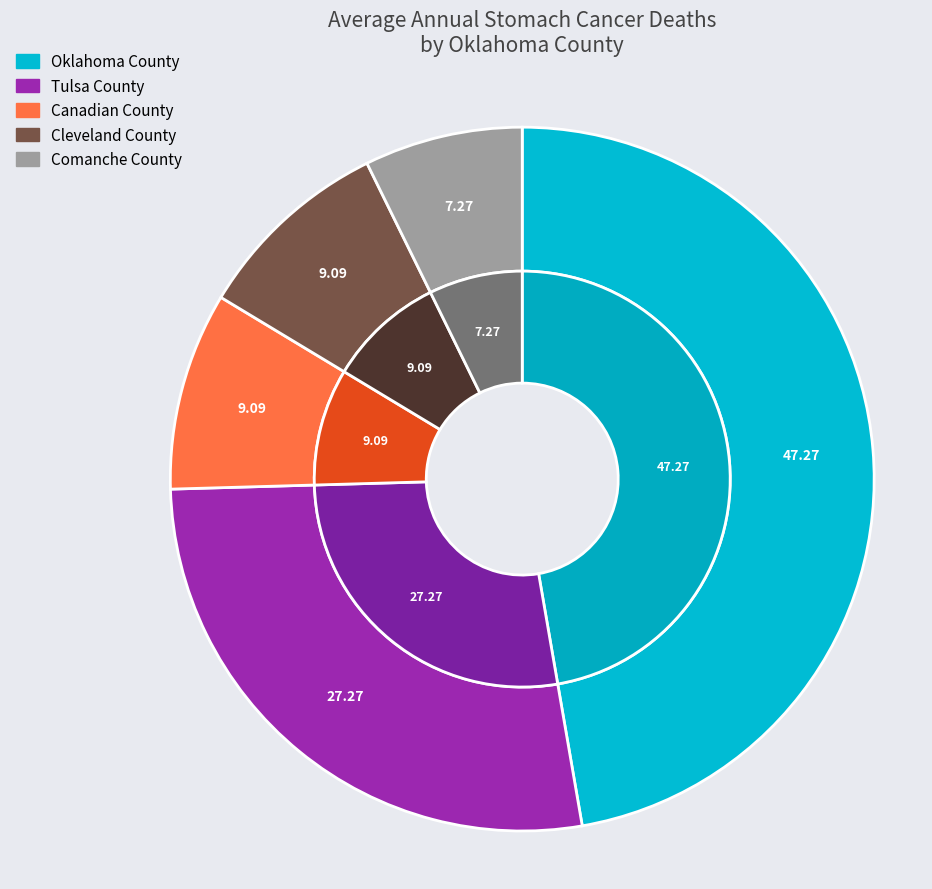

Which slice is the smallest?

Comanche County